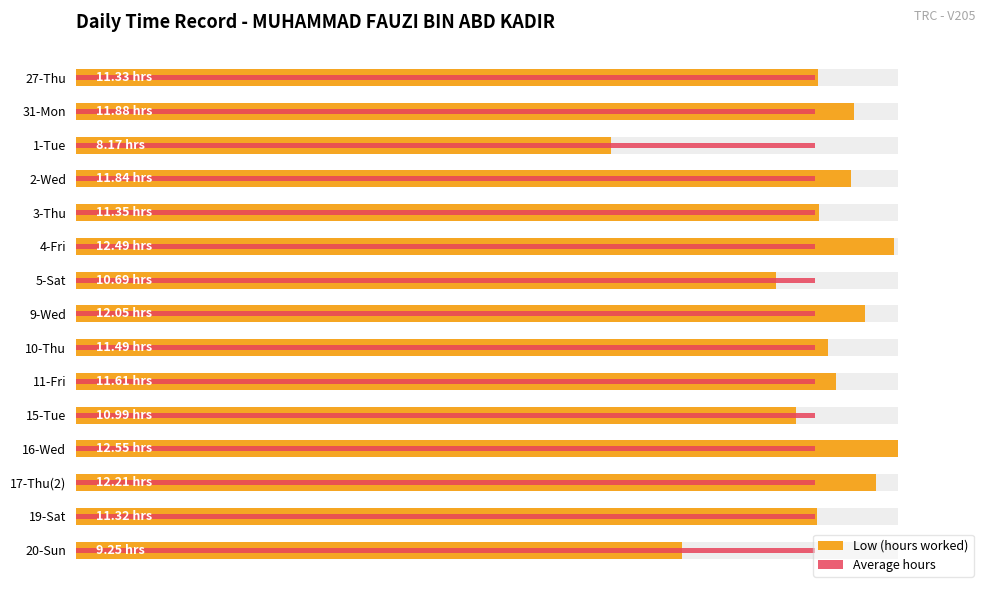

Are the bars horizontal?

Yes